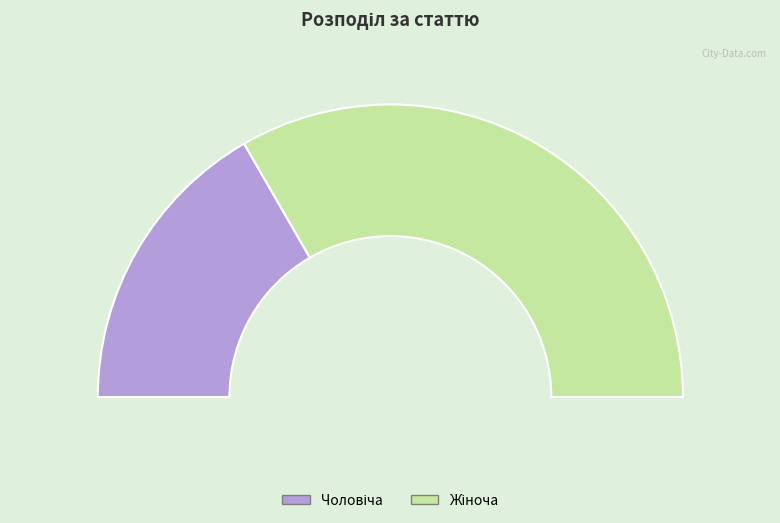

How many segments does this pie chart have?

2